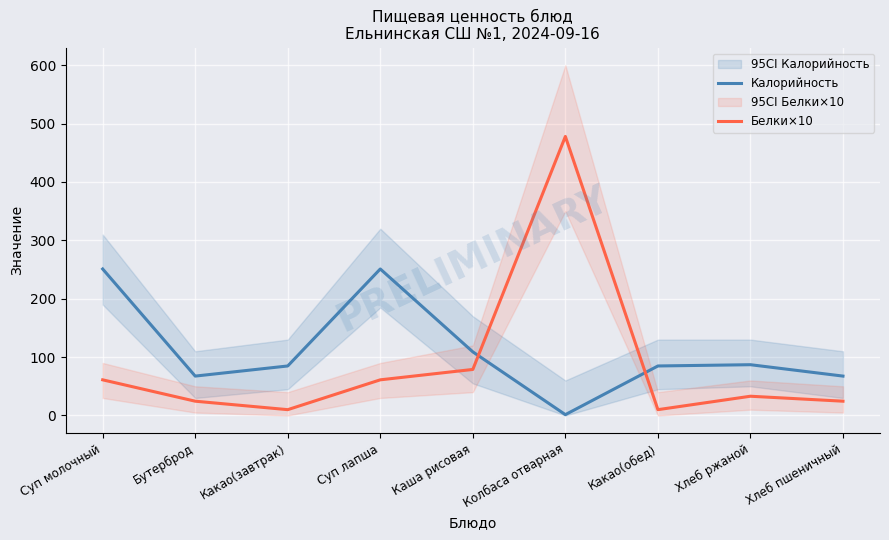

Which series has the widest spread of values?

Белки×10